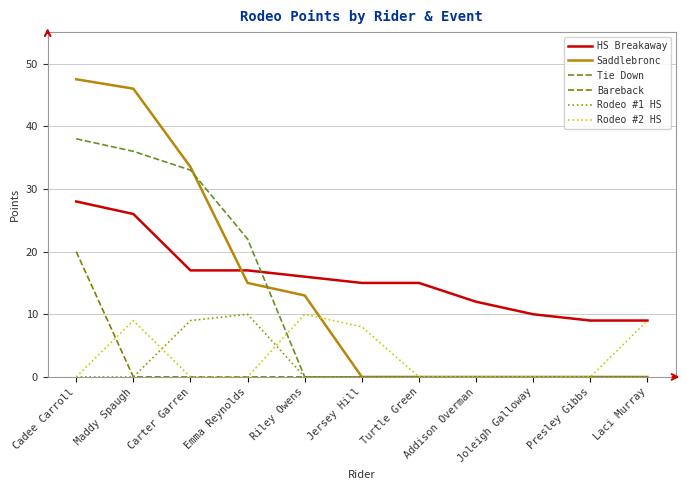

Reading right to left, transcribe all the data shown in this chart.

HS Breakaway: Laci Murray=9.0	Presley Gibbs=9.0	Joleigh Galloway=10.0	Addison Overman=12.0	Turtle Green=15.0	Jersey Hill=15.0	Riley Owens=16.0	Emma Reynolds=17.0	Carter Garren=17.0	Maddy Spaugh=26.0	Cadee Carroll=28.0
Saddlebronc: Laci Murray=0.0	Presley Gibbs=0.0	Joleigh Galloway=0.0	Addison Overman=0.0	Turtle Green=0.0	Jersey Hill=0.0	Riley Owens=13.0	Emma Reynolds=15.0	Carter Garren=33.5	Maddy Spaugh=46.0	Cadee Carroll=47.5
Tie Down: Laci Murray=0.0	Presley Gibbs=0.0	Joleigh Galloway=0.0	Addison Overman=0.0	Turtle Green=0.0	Jersey Hill=0.0	Riley Owens=0.0	Emma Reynolds=22.0	Carter Garren=33.0	Maddy Spaugh=36.0	Cadee Carroll=38.0
Bareback: Laci Murray=0.0	Presley Gibbs=0.0	Joleigh Galloway=0.0	Addison Overman=0.0	Turtle Green=0.0	Jersey Hill=0.0	Riley Owens=0.0	Emma Reynolds=0.0	Carter Garren=0.0	Maddy Spaugh=0.0	Cadee Carroll=20.0
Rodeo #1 HS: Laci Murray=0.0	Presley Gibbs=0.0	Joleigh Galloway=0.0	Addison Overman=0.0	Turtle Green=0.0	Jersey Hill=0.0	Riley Owens=0.0	Emma Reynolds=10.0	Carter Garren=9.0	Maddy Spaugh=0.0	Cadee Carroll=0.0
Rodeo #2 HS: Laci Murray=9.0	Presley Gibbs=0.0	Joleigh Galloway=0.0	Addison Overman=0.0	Turtle Green=0.0	Jersey Hill=8.0	Riley Owens=10.0	Emma Reynolds=0.0	Carter Garren=0.0	Maddy Spaugh=9.0	Cadee Carroll=0.0